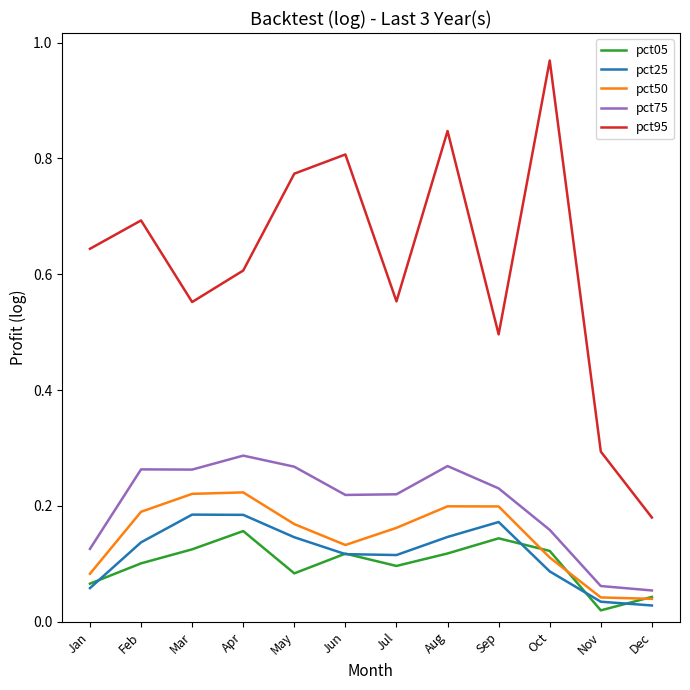

What are all the series names shown in the legend?

pct05, pct25, pct50, pct75, pct95